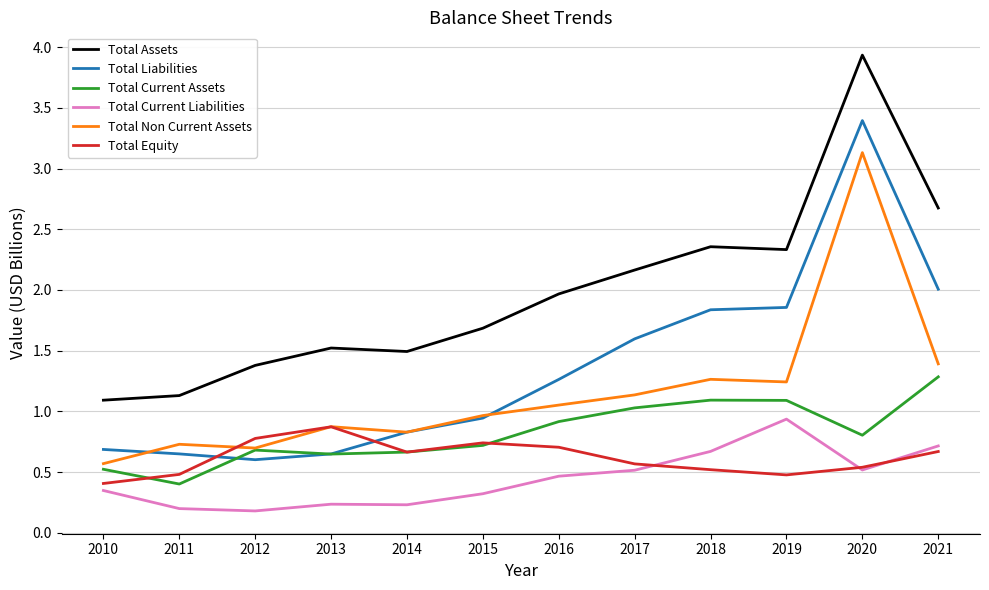

Between 2016 and 2019, which series saw the biggest shift?

Total Liabilities